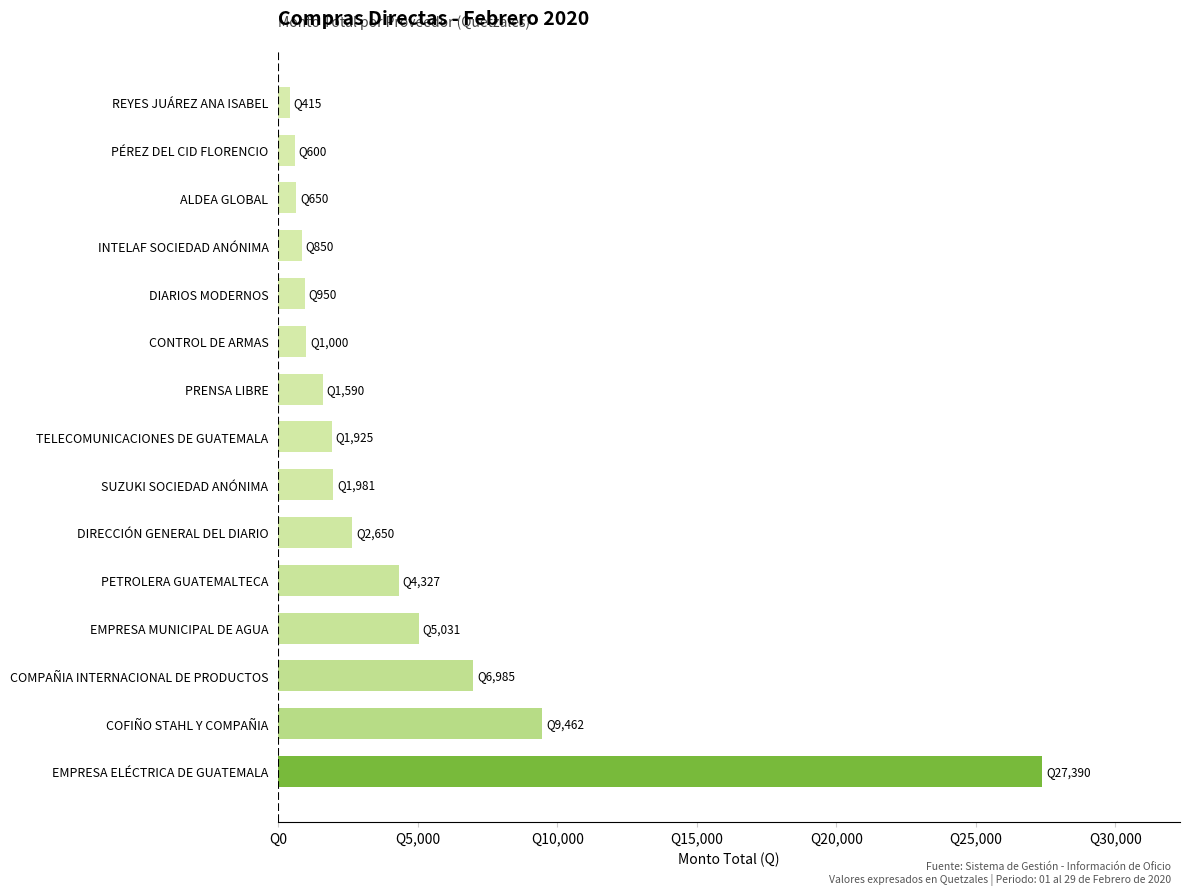

What is the greatest value displayed?

27390.2